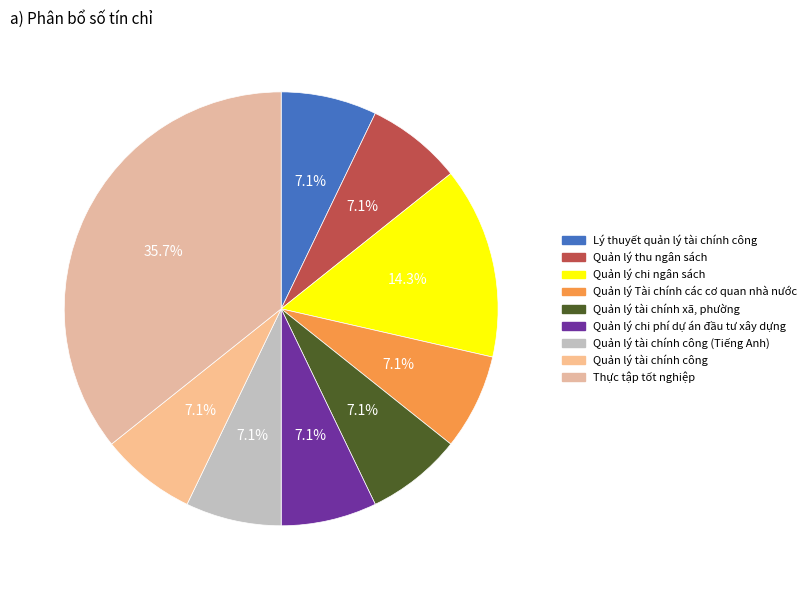

Count the number of slices in the pie.

9